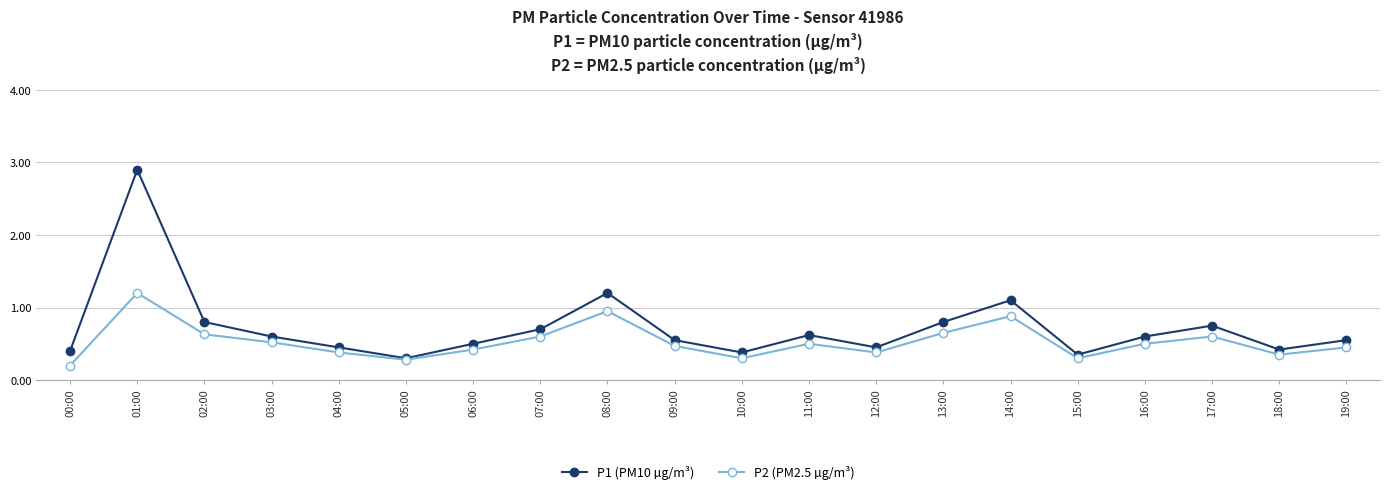

How many interior local valleys does the P1 (PM10 µg/m³) series have?

5